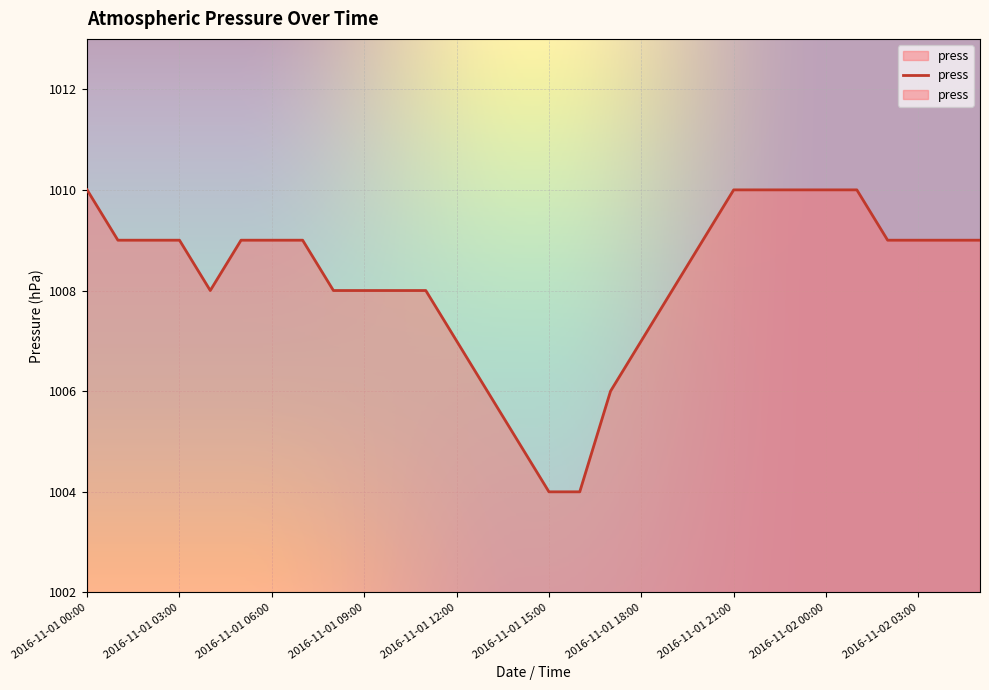

At which label does the data first exceed 1009?

2016-11-01 00:00